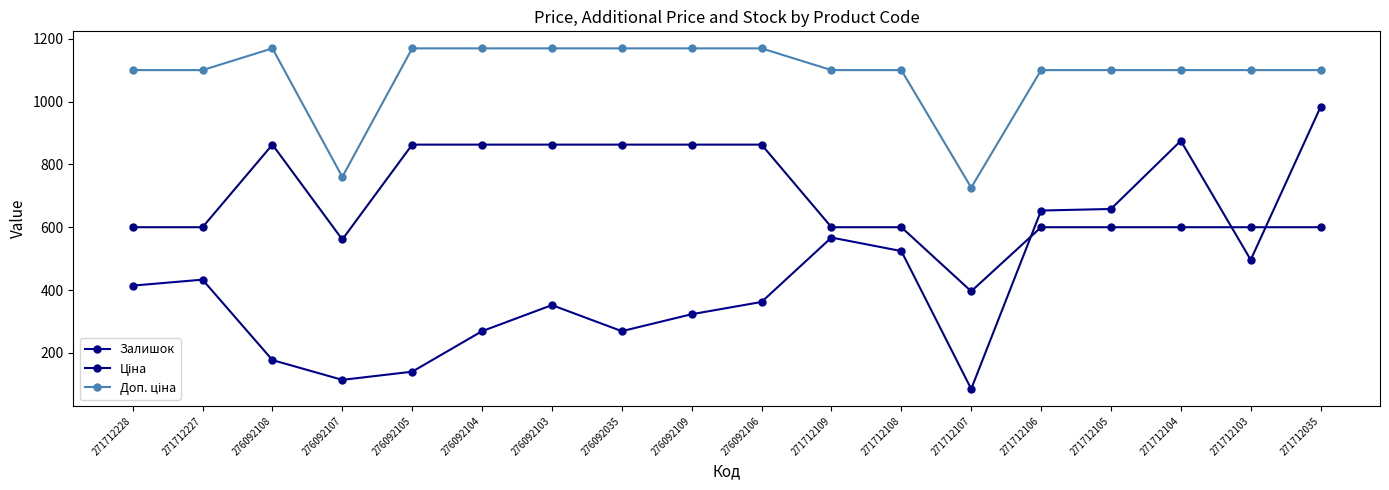

In Залишок, how many points are lower than both neighbors (excluding endpoints)?

4